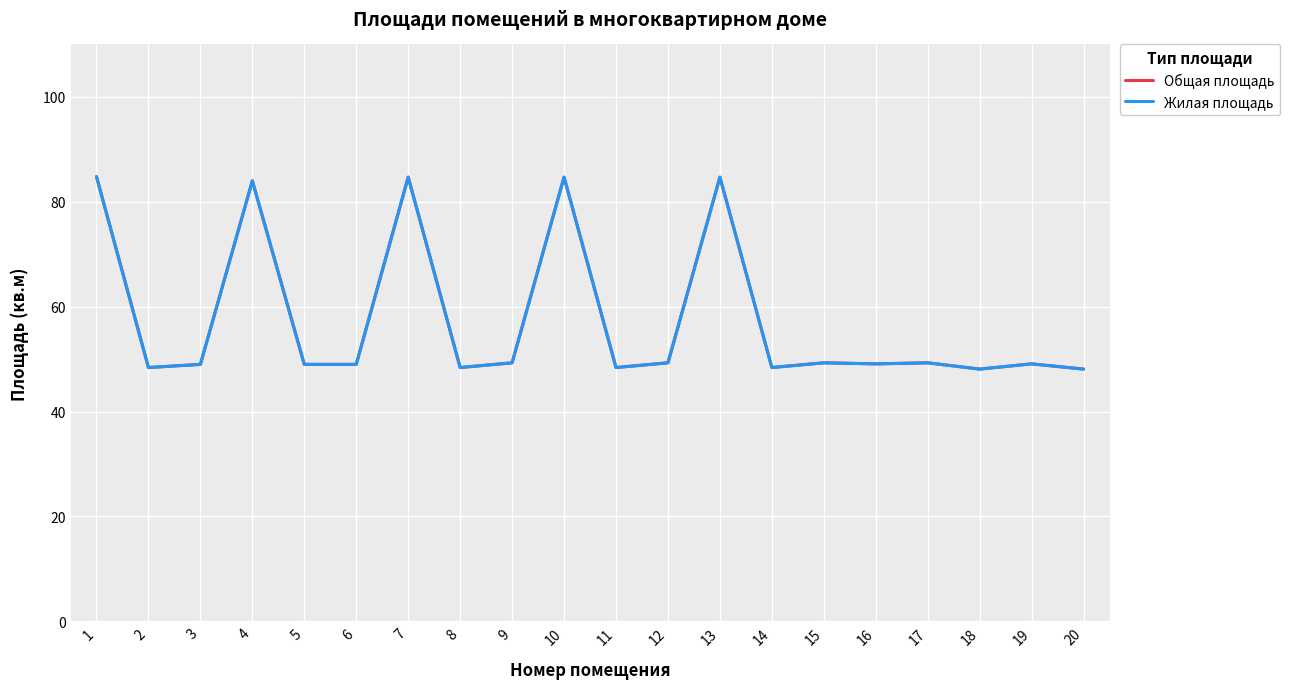

Does the chart display data point markers on the line(s)?

No